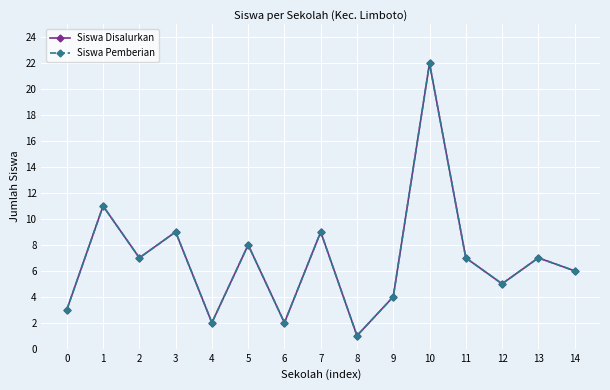

Does the chart have visible grid lines?

Yes